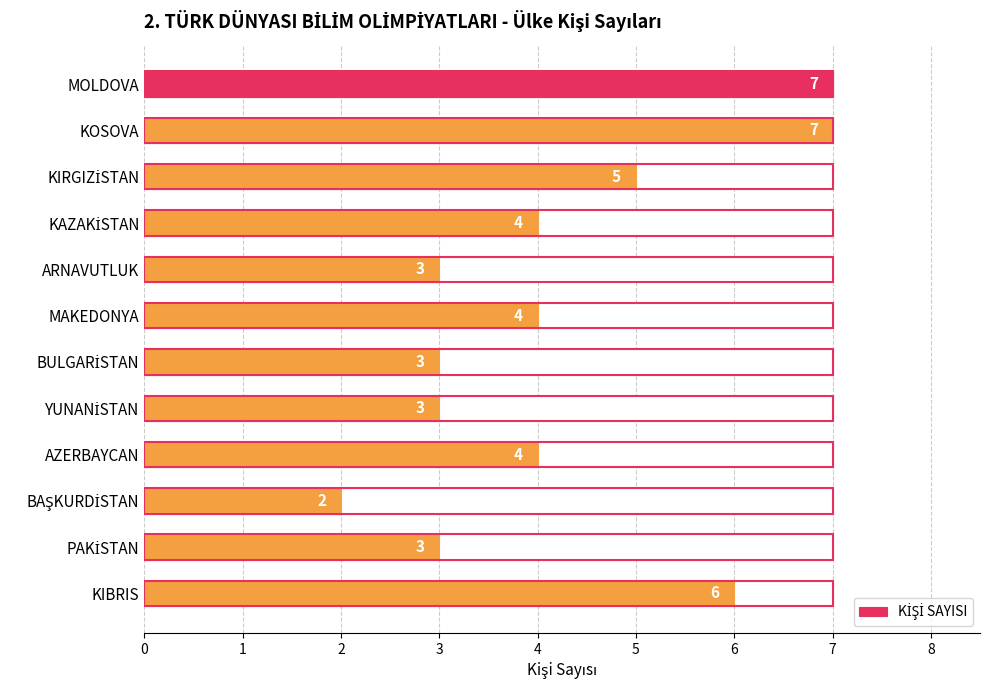

Reading left to right, extract all data points from this chart.

7	7	5	4	3	4	3	3	4	2	3	6